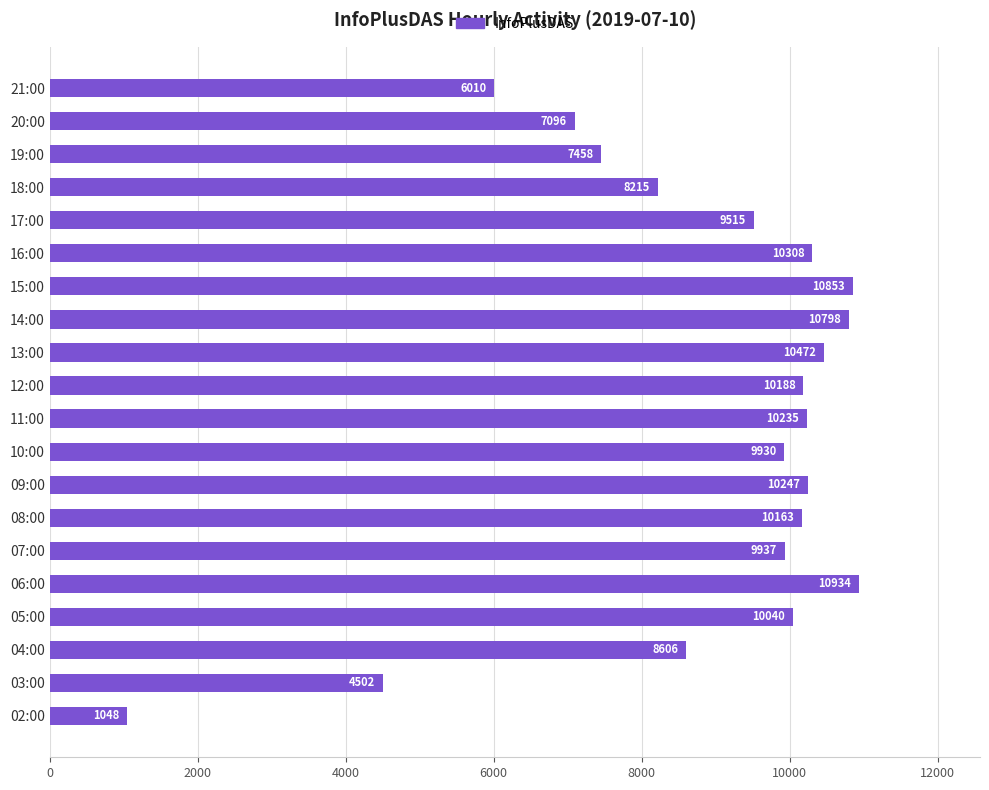

Which label corresponds to the largest value in the chart?

06:00